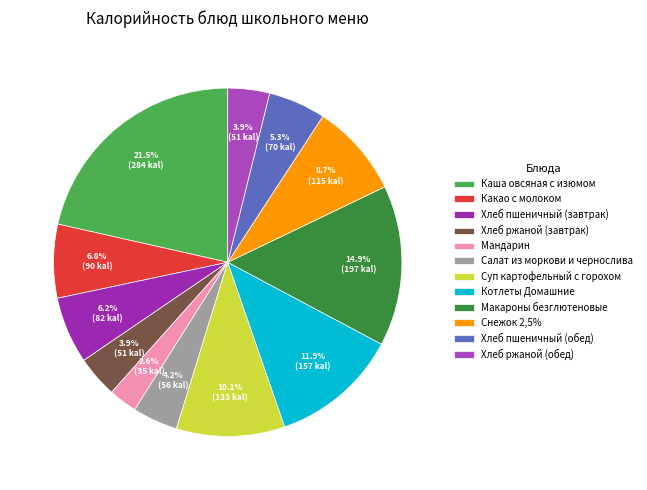

Which category has the smallest portion of the pie?

Мандарин